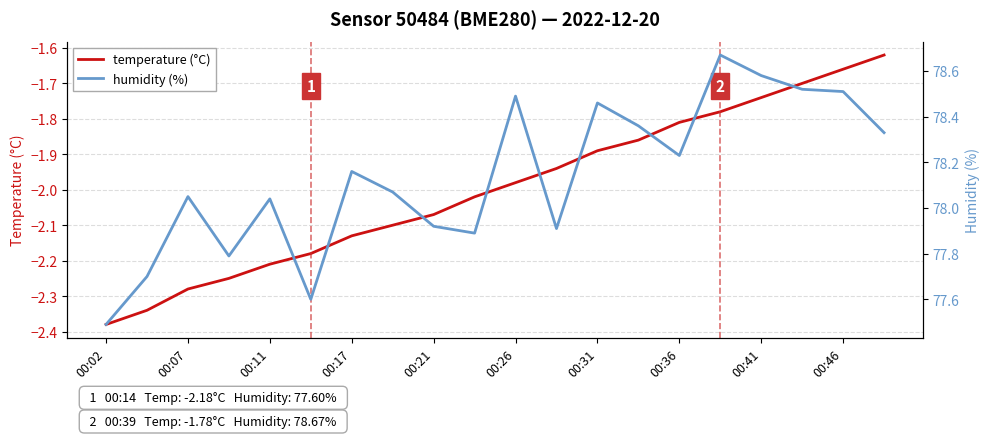

Which category has the lowest value in the humidity (%) series?

00:02